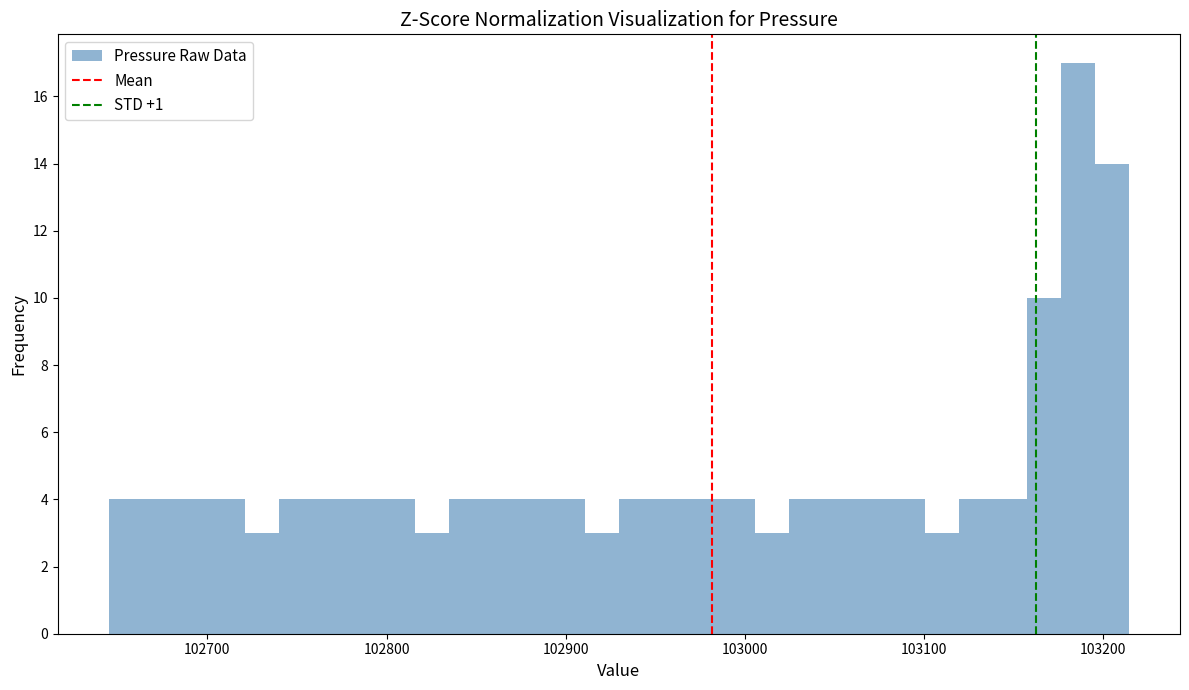

Around what value on the x-axis is the tallest bar? Give the approximate position of its centre, as read against the axis.

103190